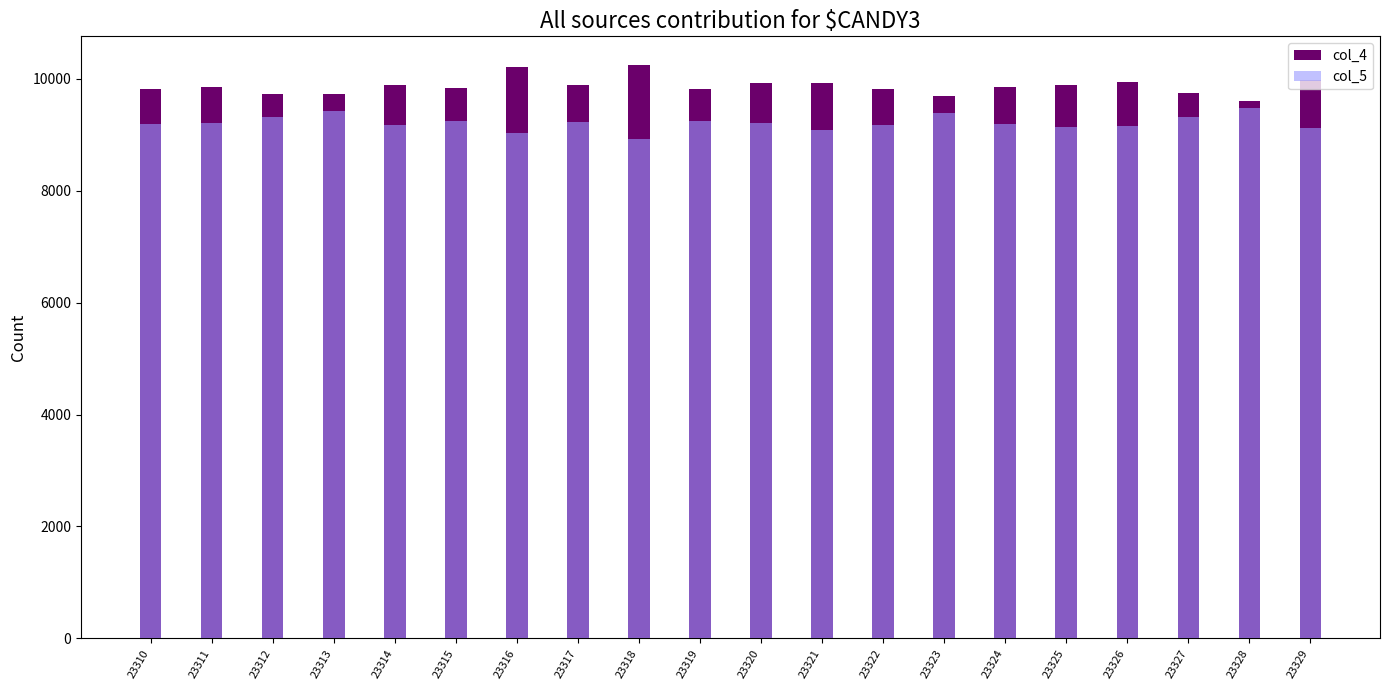

Between 23319 and 23316, which is larger?

23316